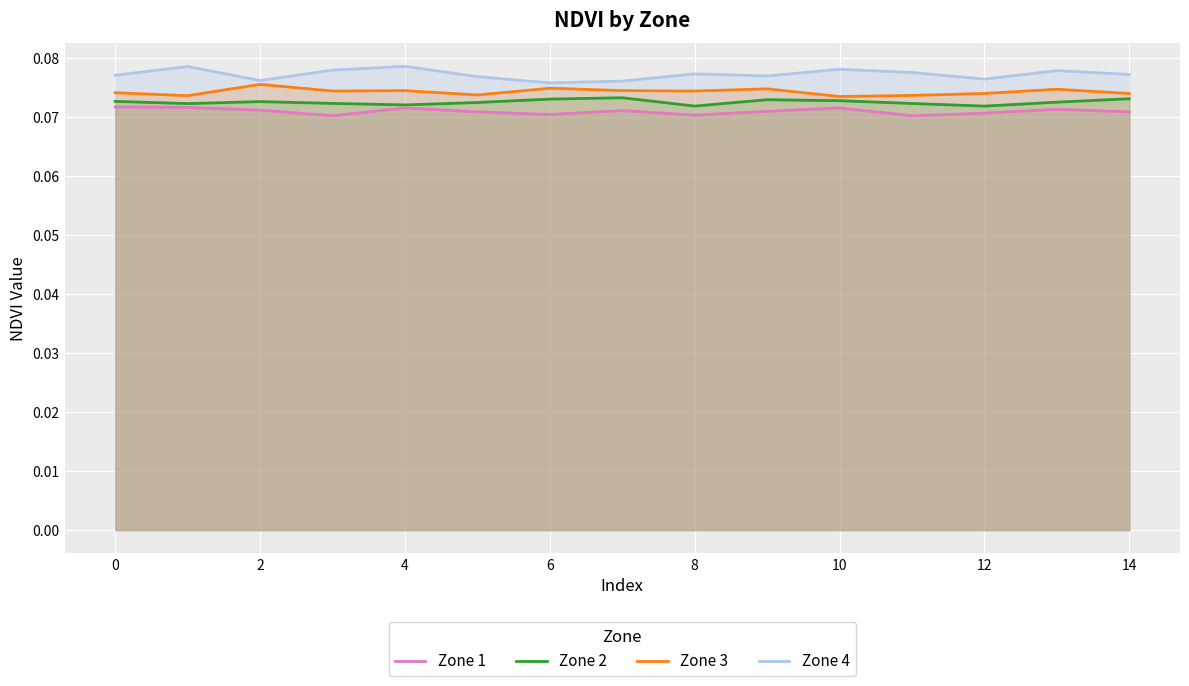

The value of Zone 3 at 1 is 0.1. True or false?

True